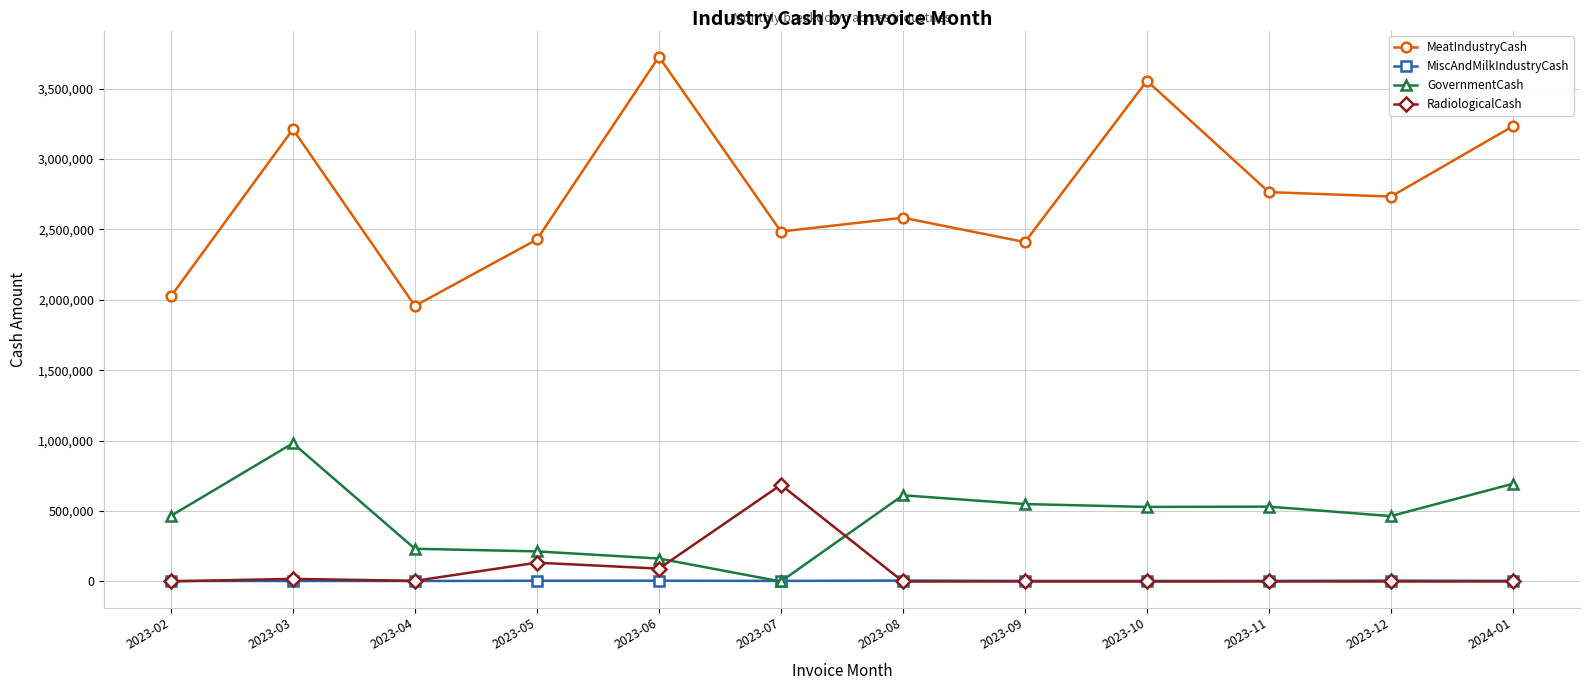

What is the label of the 8th point from the left?

2023-09